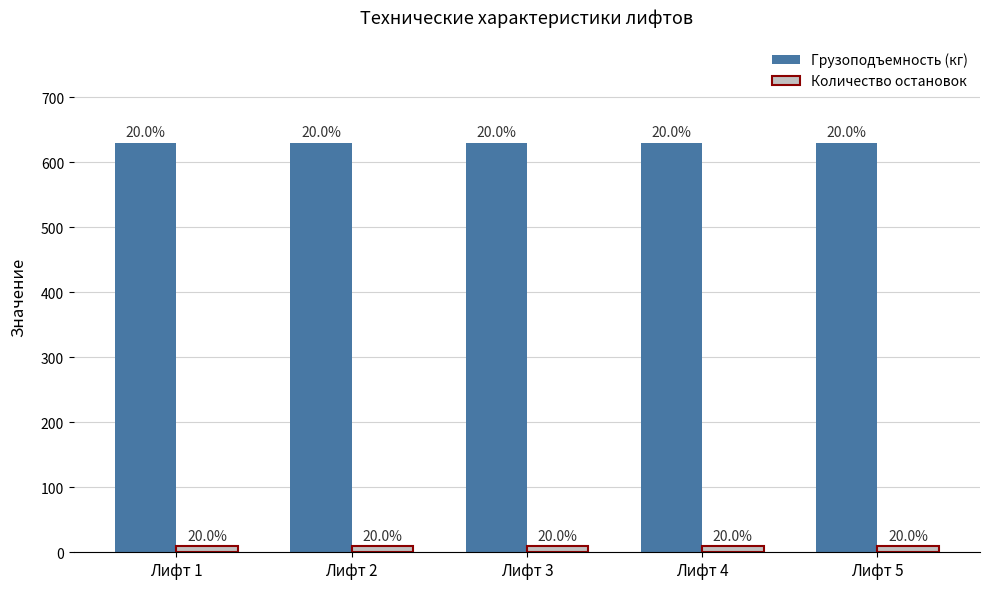

Does the chart contain stacked bars?

No